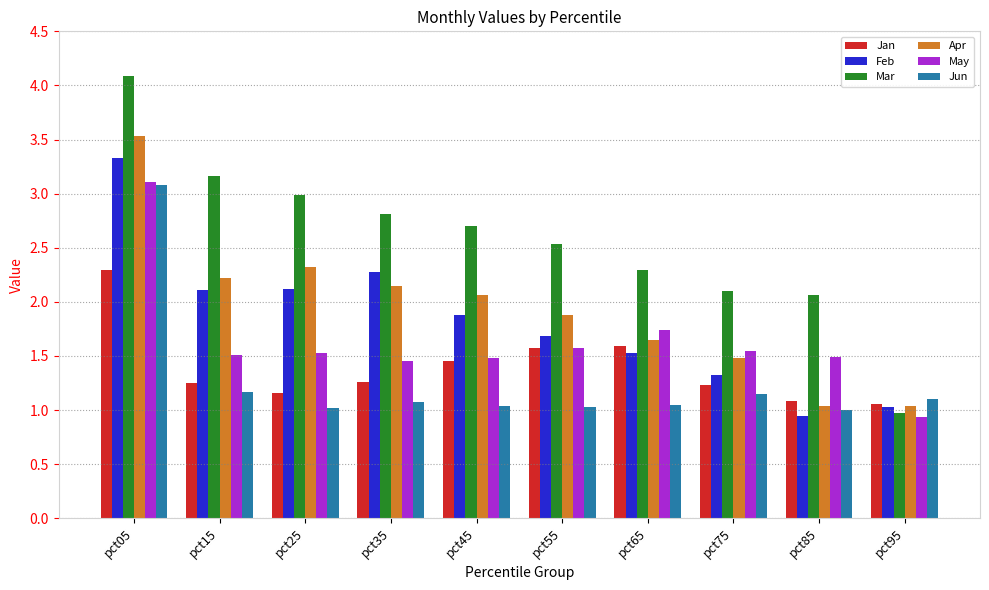

Does the chart contain stacked bars?

No